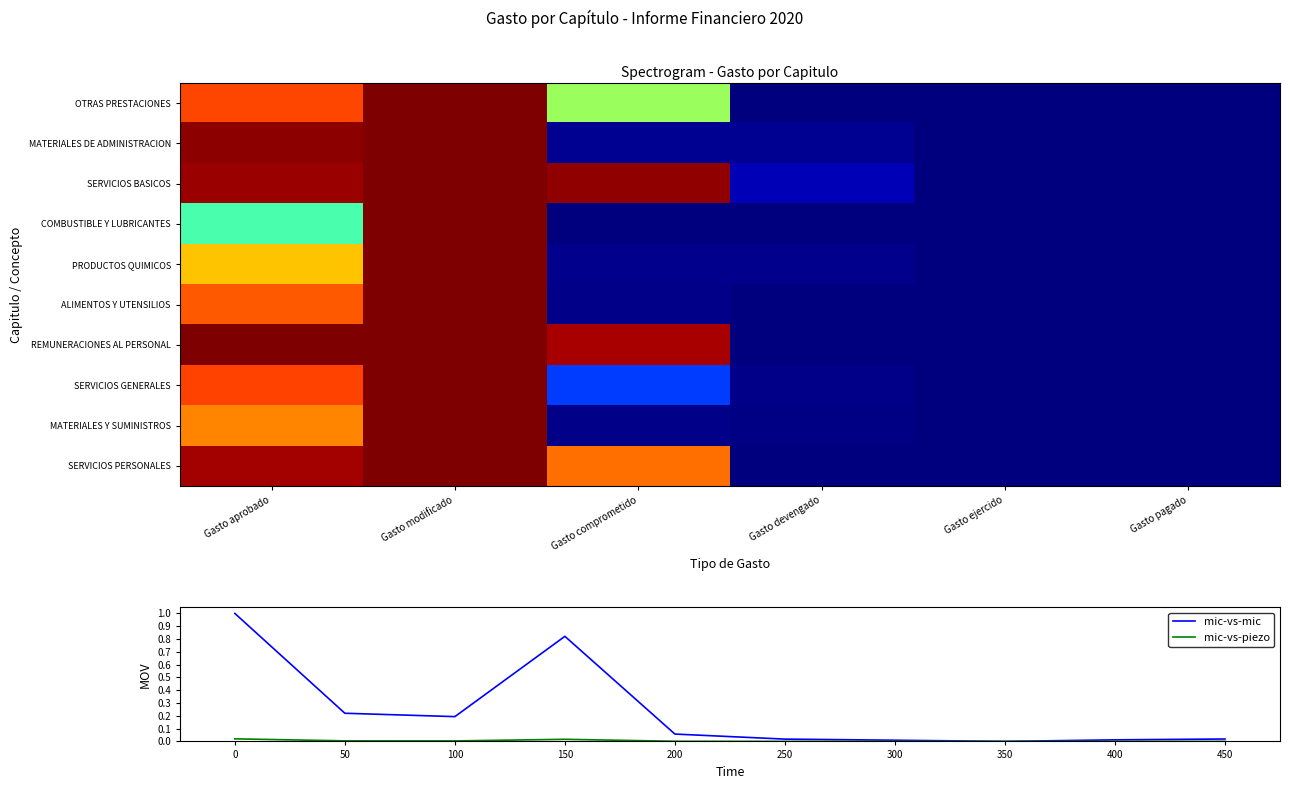

Which series has the largest total across all categories?

SERVICIOS BASICOS